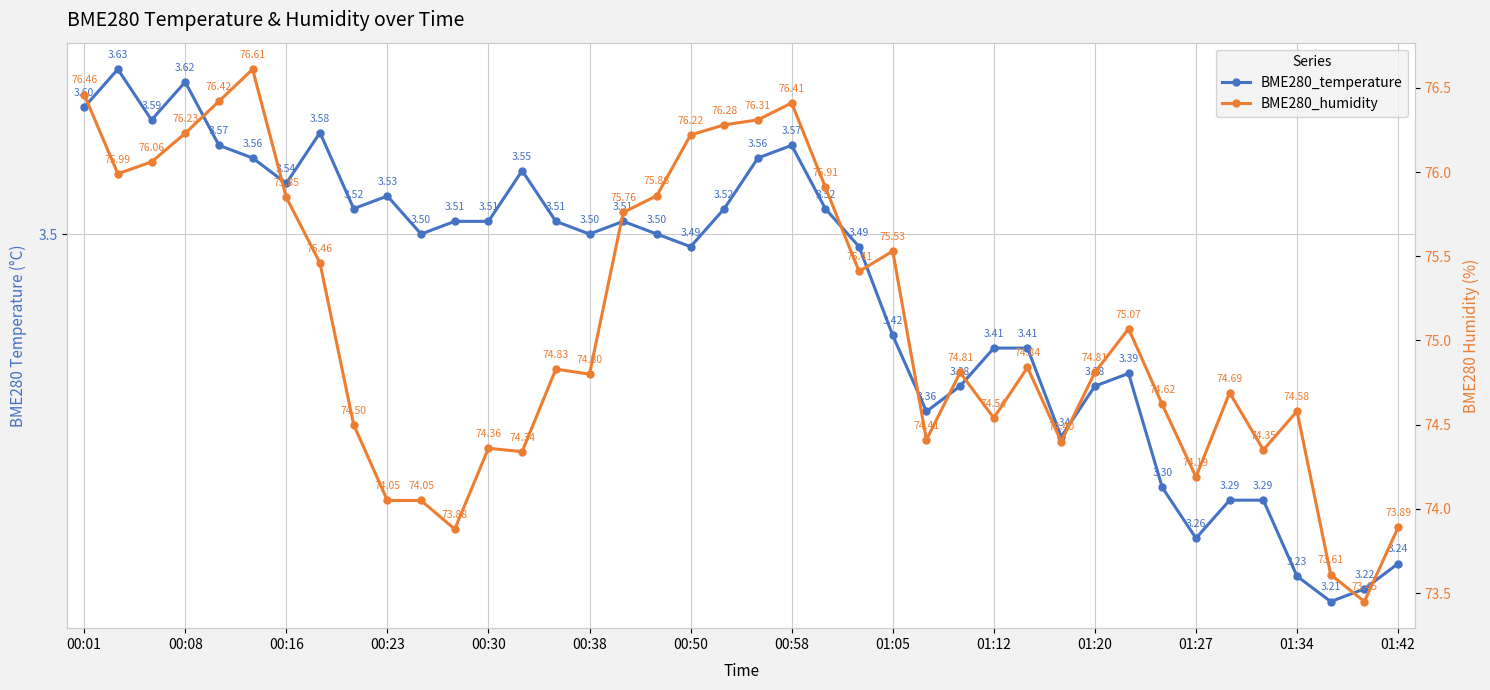

How many lines are shown in the chart?

2